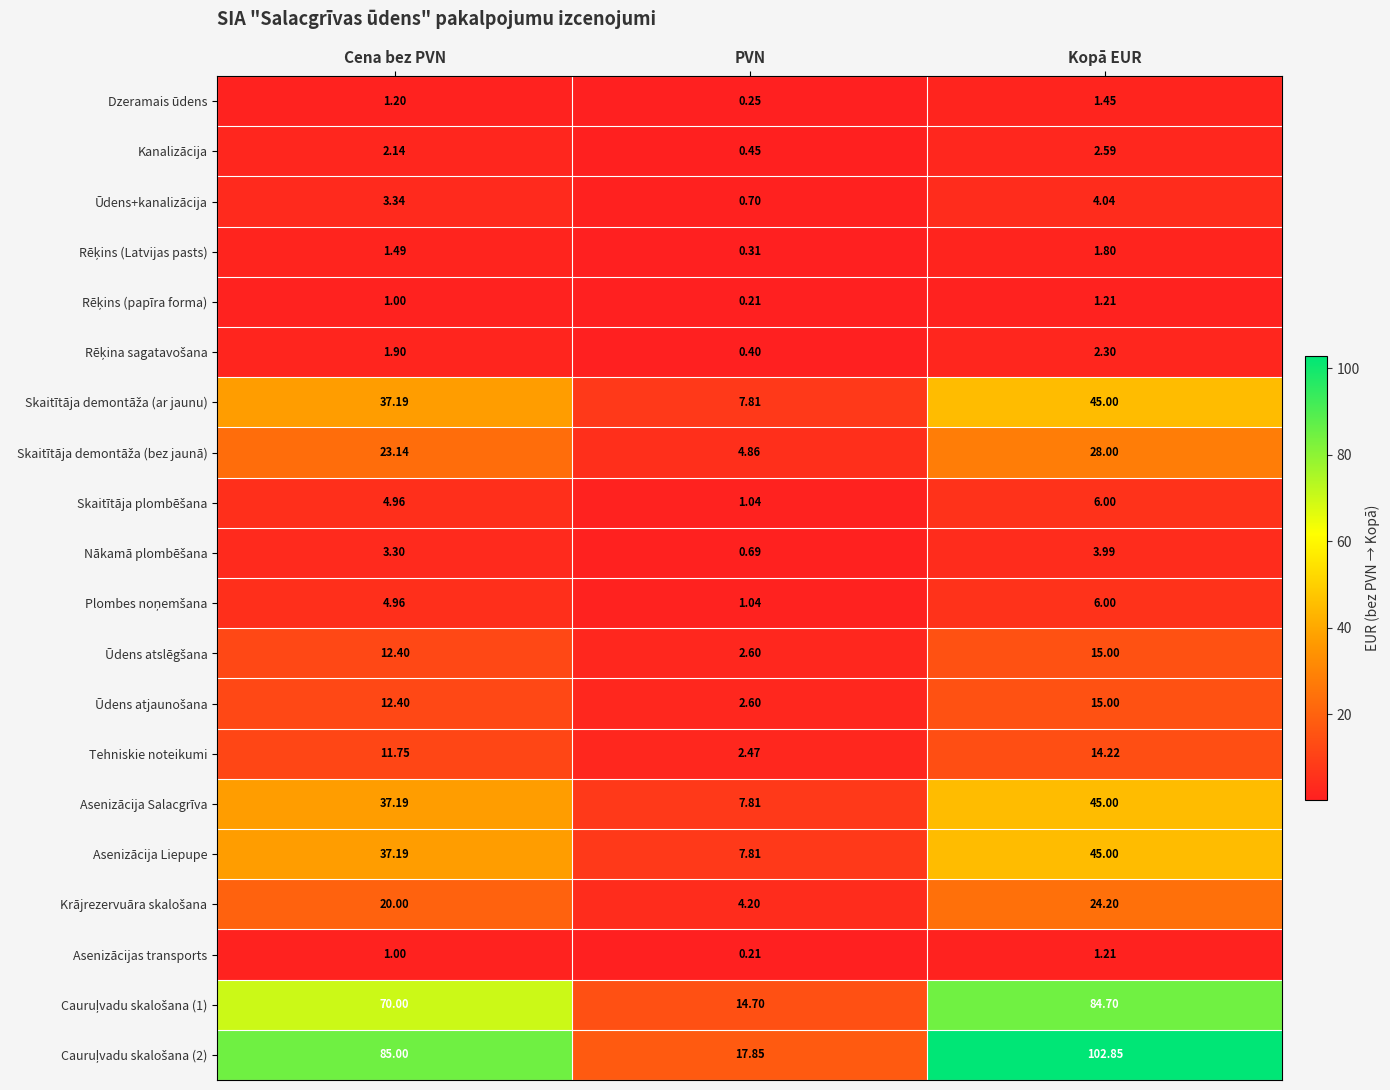

At which label is Asenizācijas transports closest to 0?

PVN